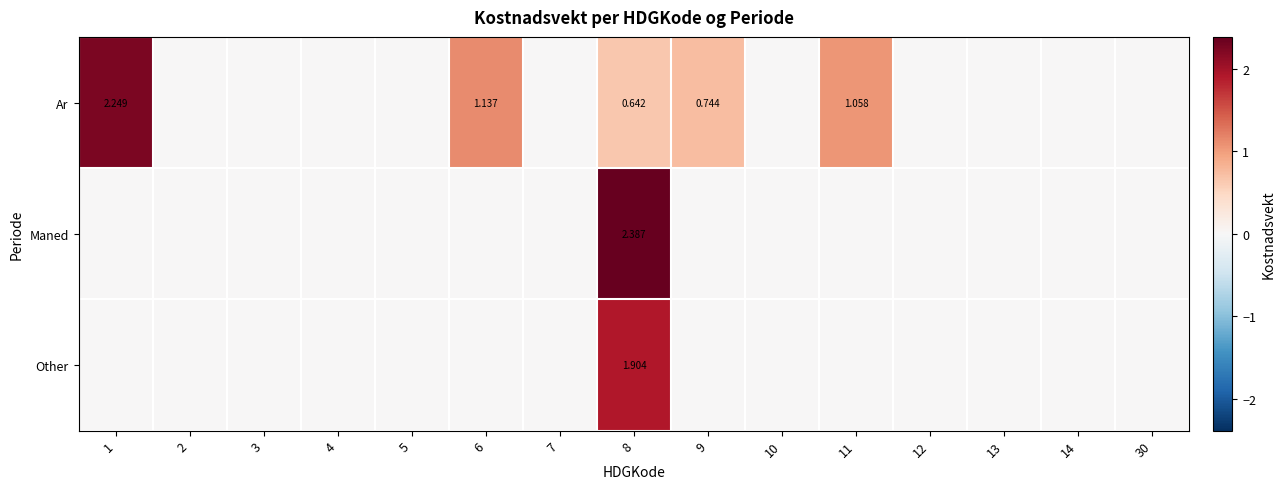

Count the Maned values in the range 0 to 1.

14